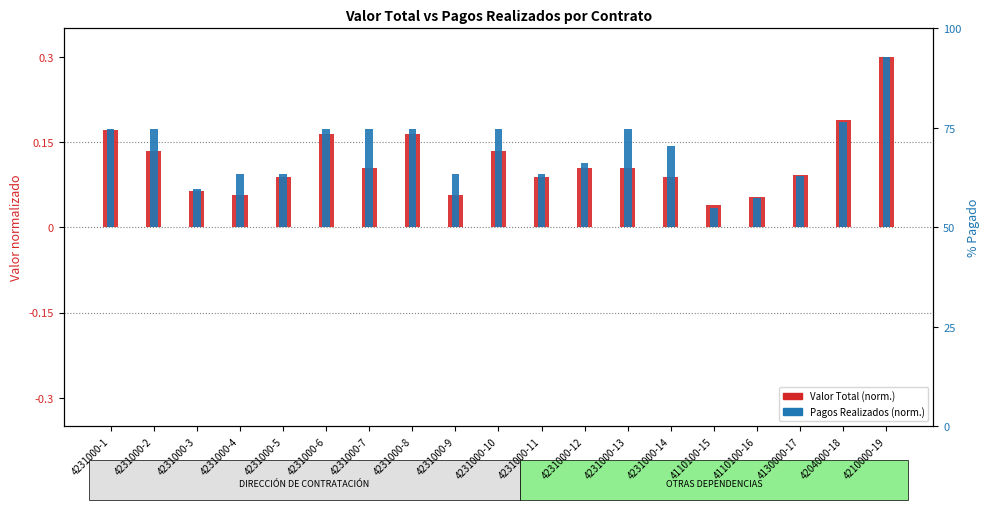

Count the Valor Total (normalizado) values in the range 0 to 1.

19